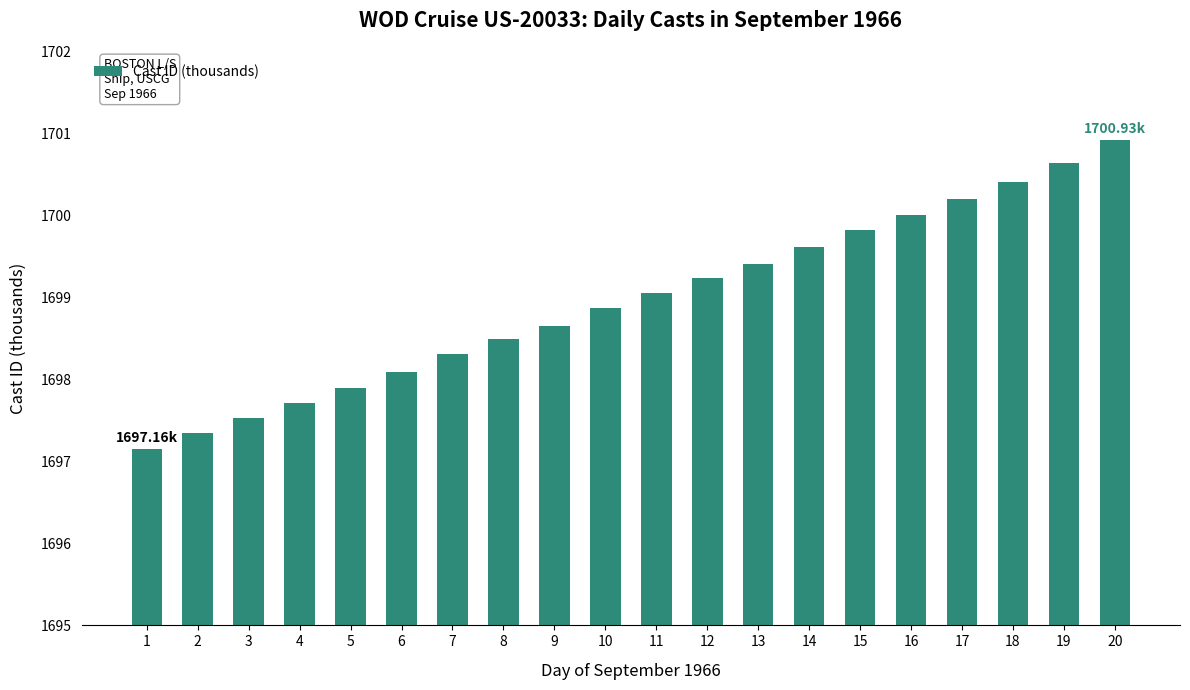

Does the chart contain stacked bars?

No